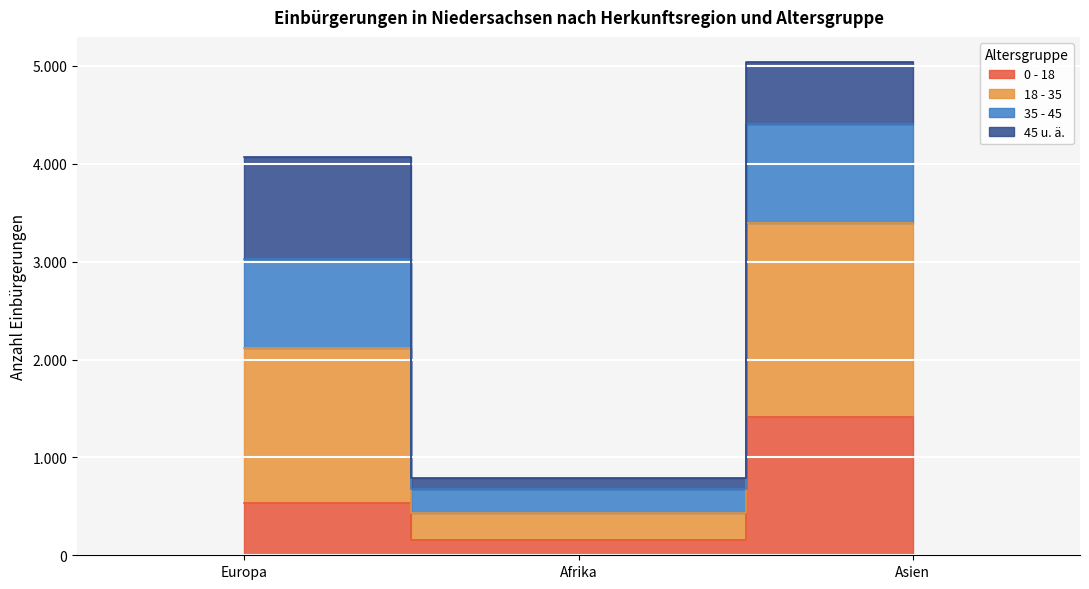

At how many categories does at least one series exceed 4461?

1